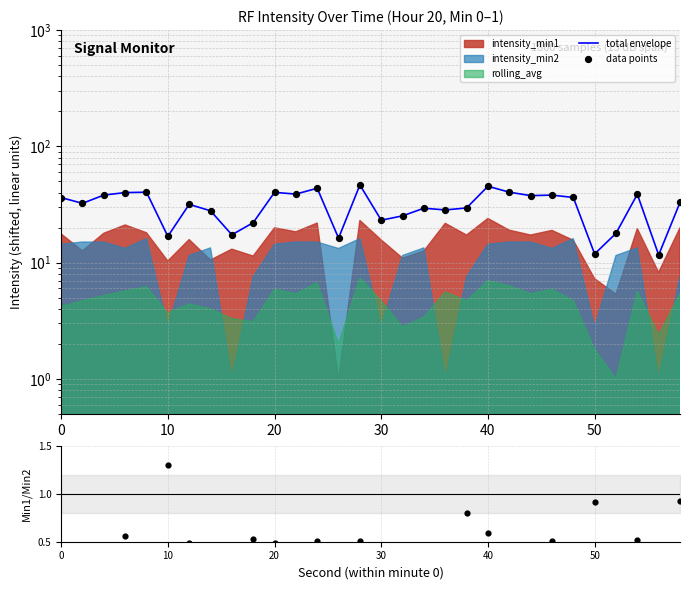

Which series has the largest Y range (max minus min)?

total envelope